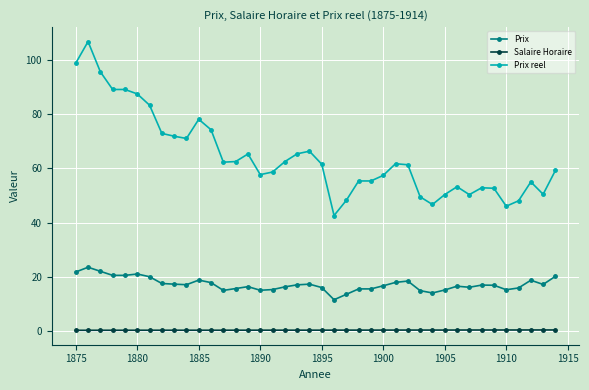

What is the difference between the maximum and minimum values in the Prix reel series?

64.2